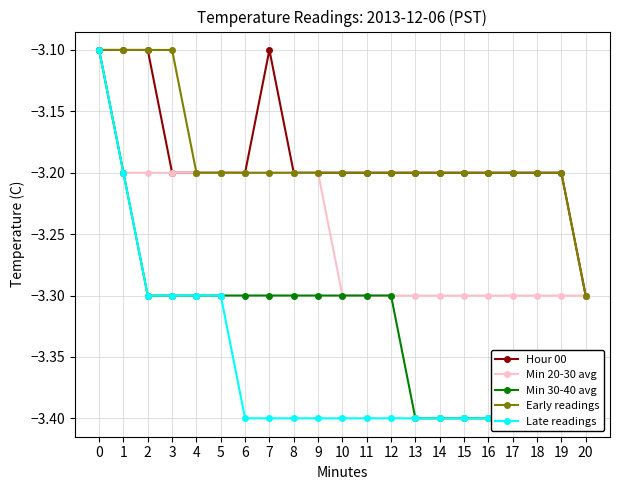

What is the sum of the Early readings values at 19 and 10?

-6.4